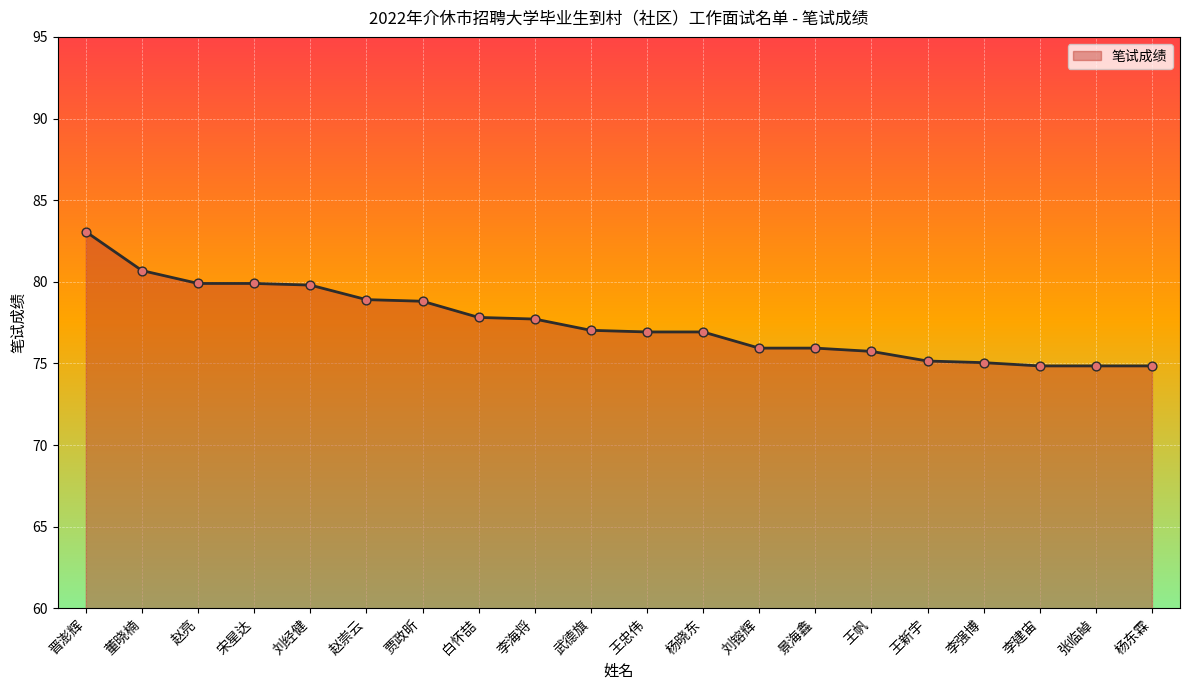

What is the ratio of the value at 董晓楠 to the value at 王帆?

1.1